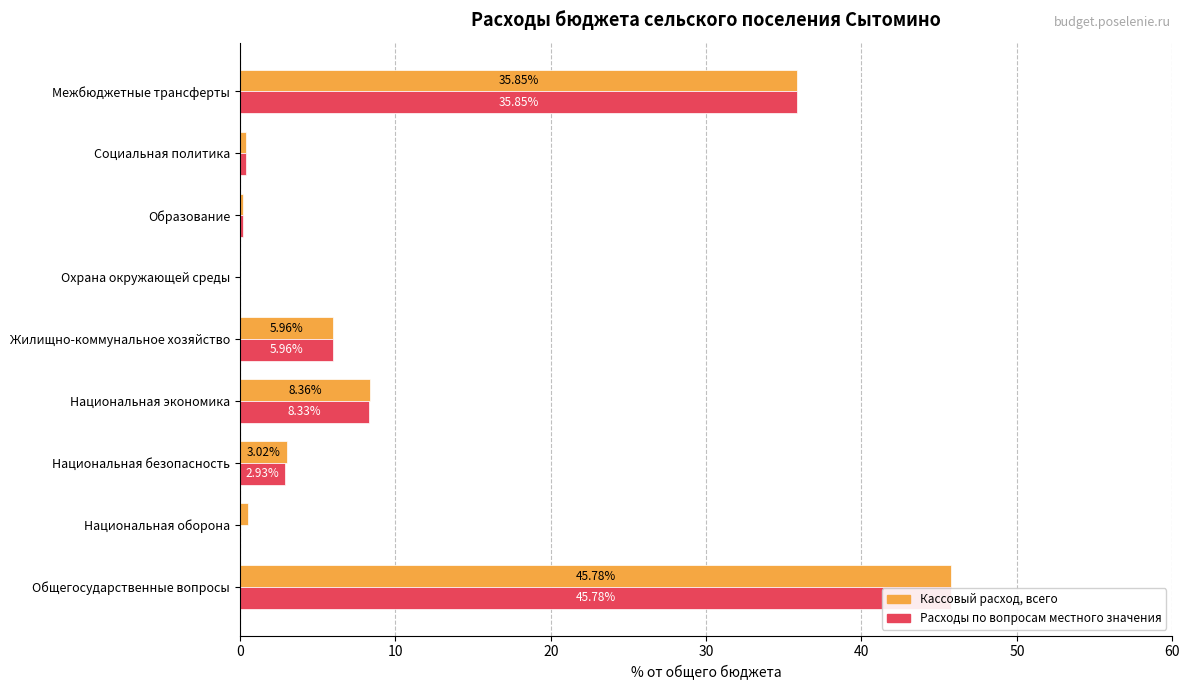

List the series in order of their overall mean, lowest first.

Расходы по вопросам местного значения, Кассовый расход, всего